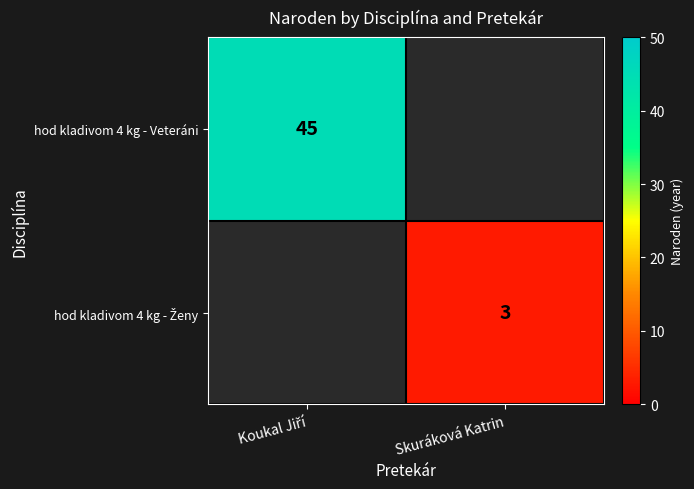

Rank the series by their average value, from lowest to highest.

hod kladivom 4 kg - Veteráni, hod kladivom 4 kg - Ženy